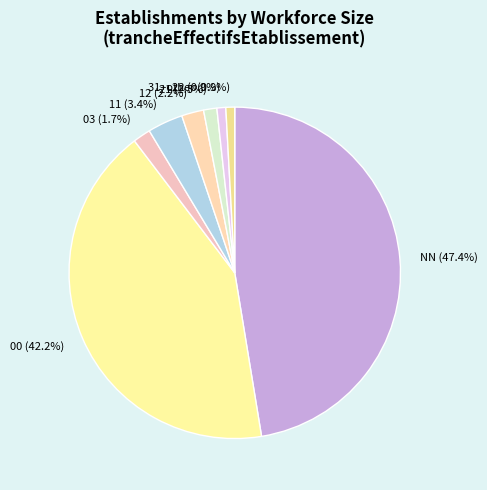

What is the largest slice in the pie chart?

NN (47.4%)